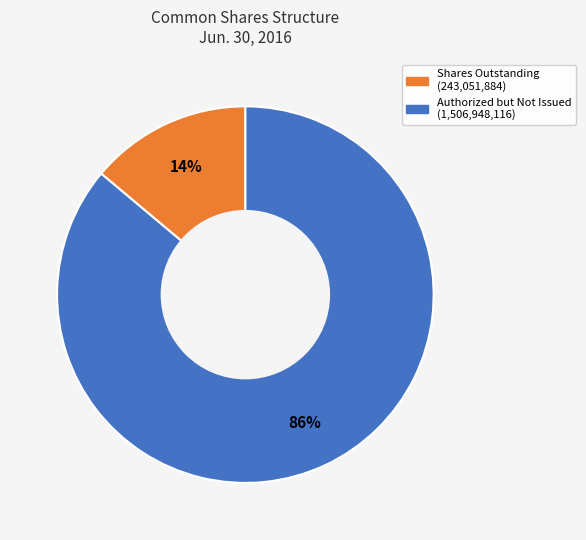

Is there any slice that represents more than half of the pie?

Yes